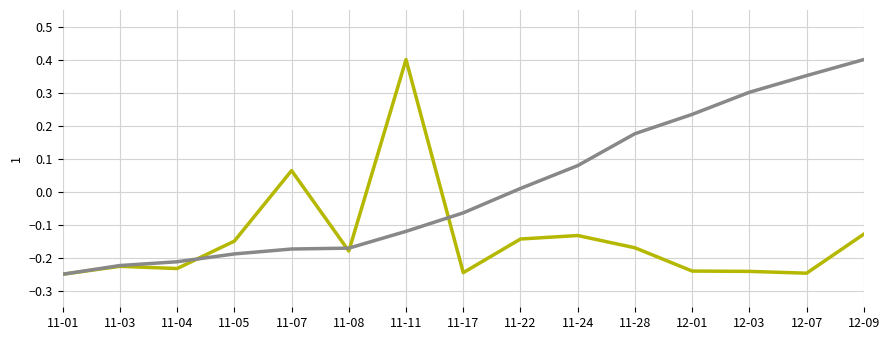

What is the difference between the highest and lowest values at 12-03?

0.5